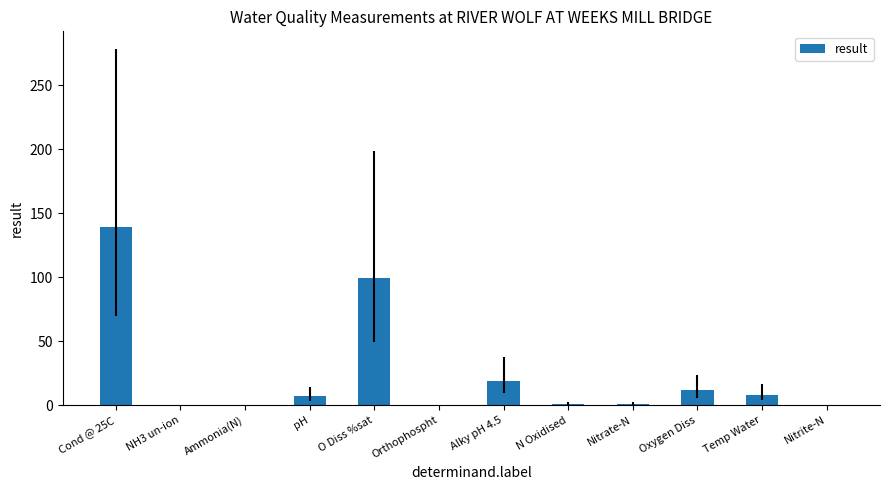

At which category does the chart reach its peak across all series?

Cond @ 25C